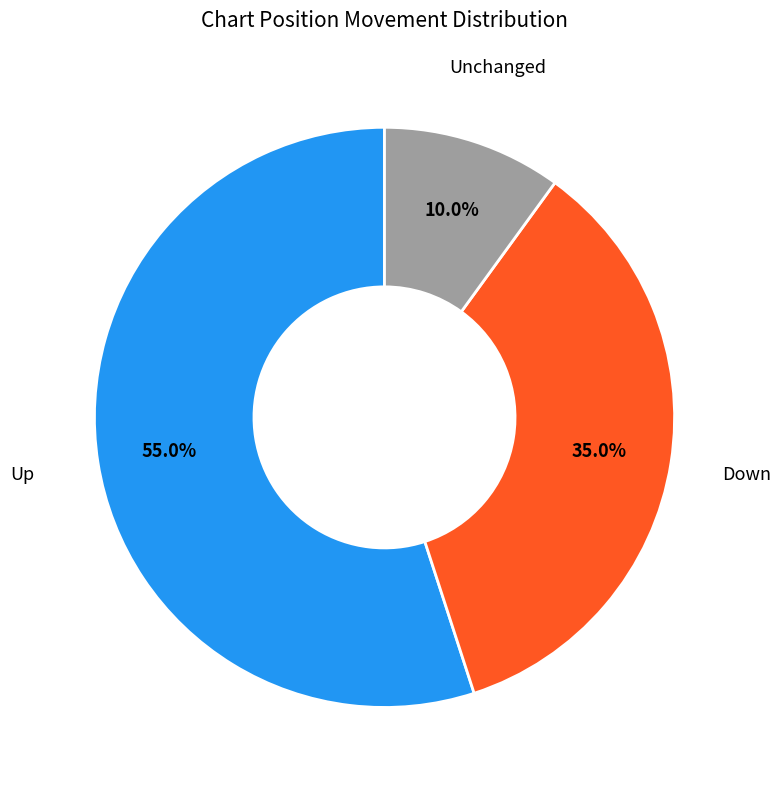

Which category has the biggest portion of the pie?

up